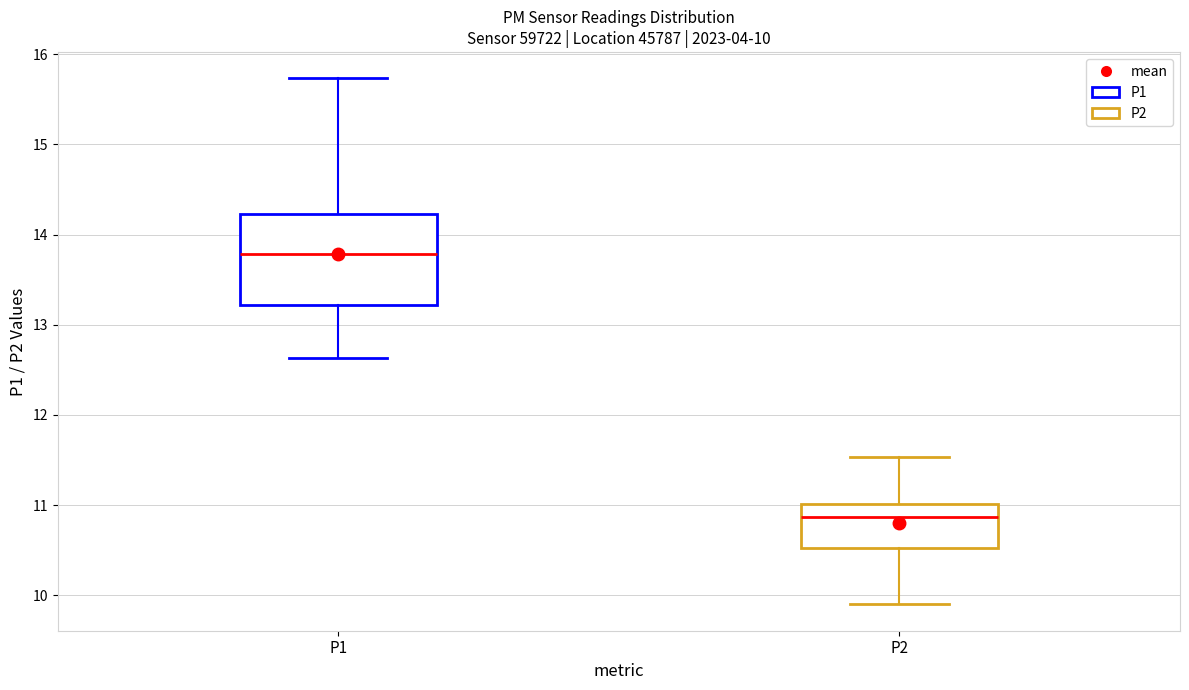

Which box's median line is the lowest?

P2